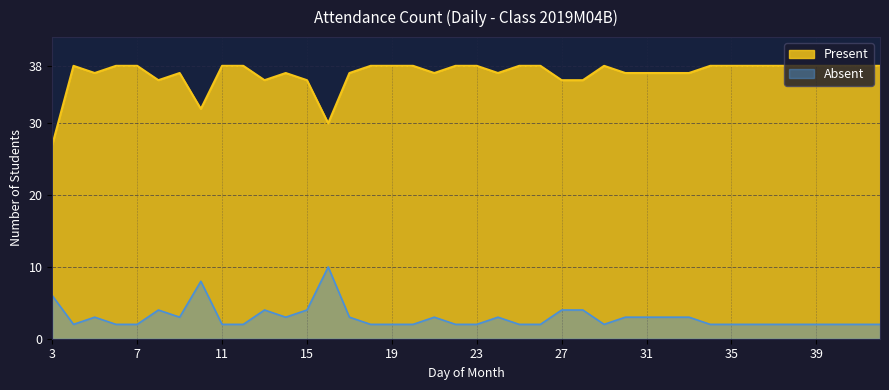

How many interior local peaks does the Present series have?

4